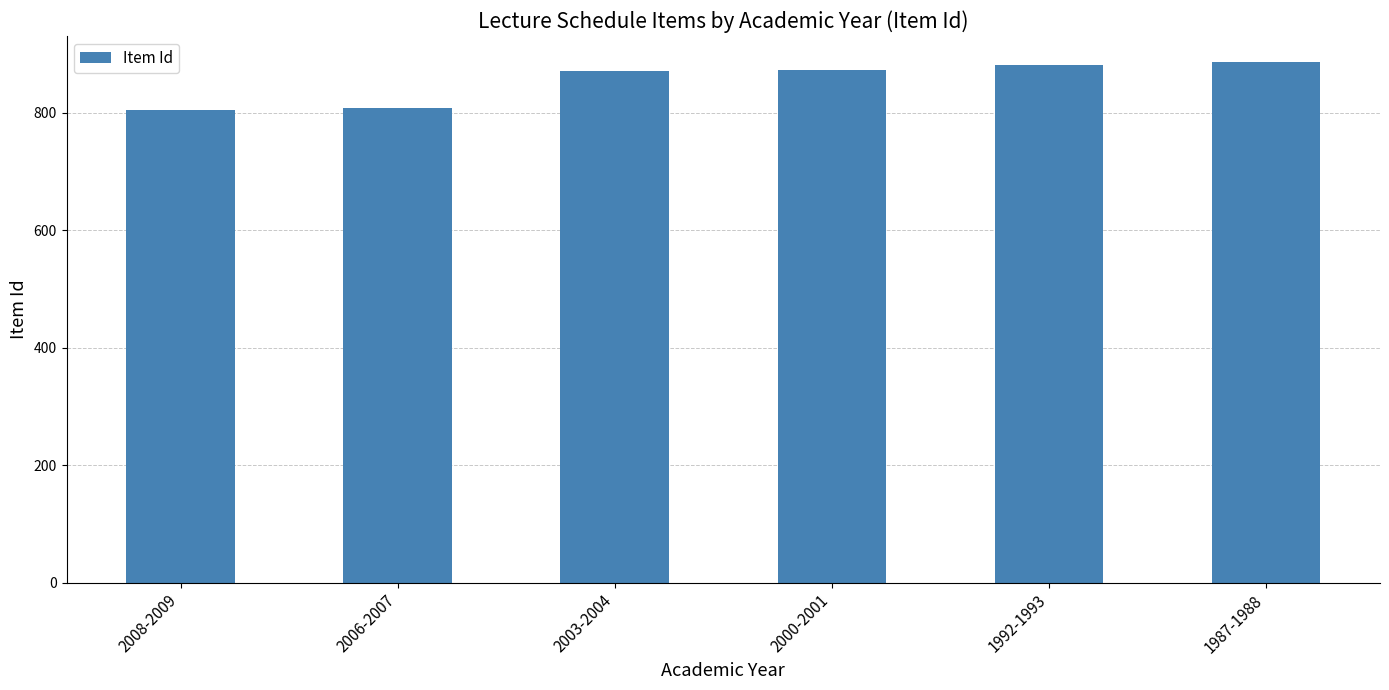

What is the maximum value shown in the chart?

886